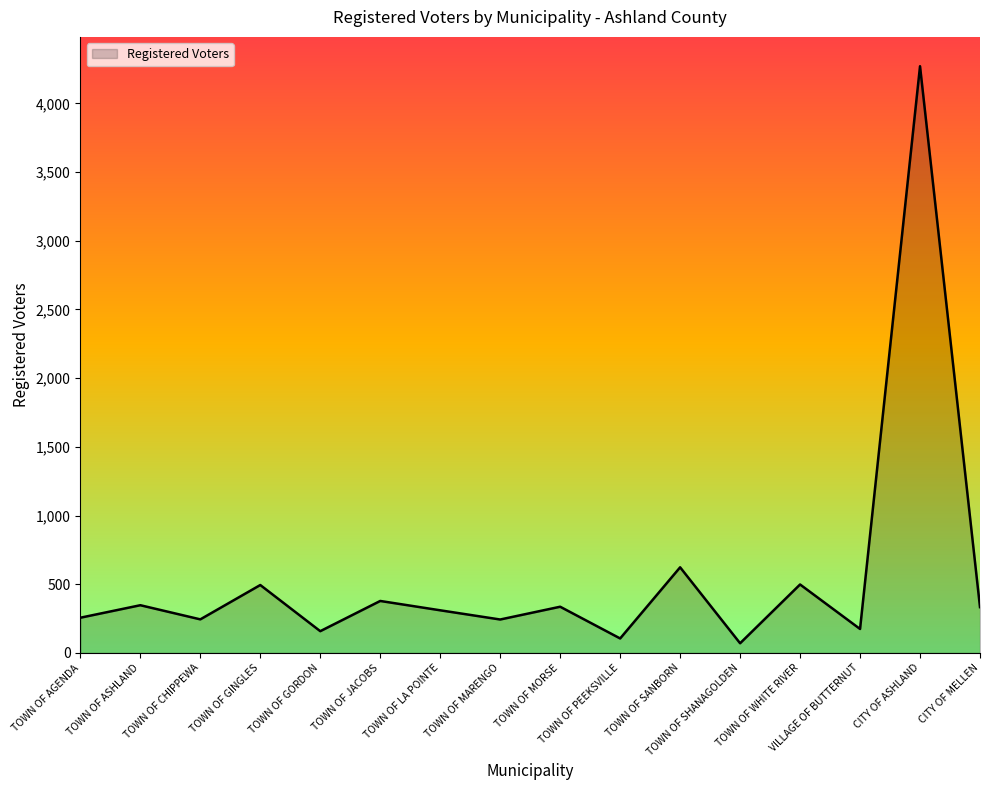

What is the minimum value shown in the chart?

70